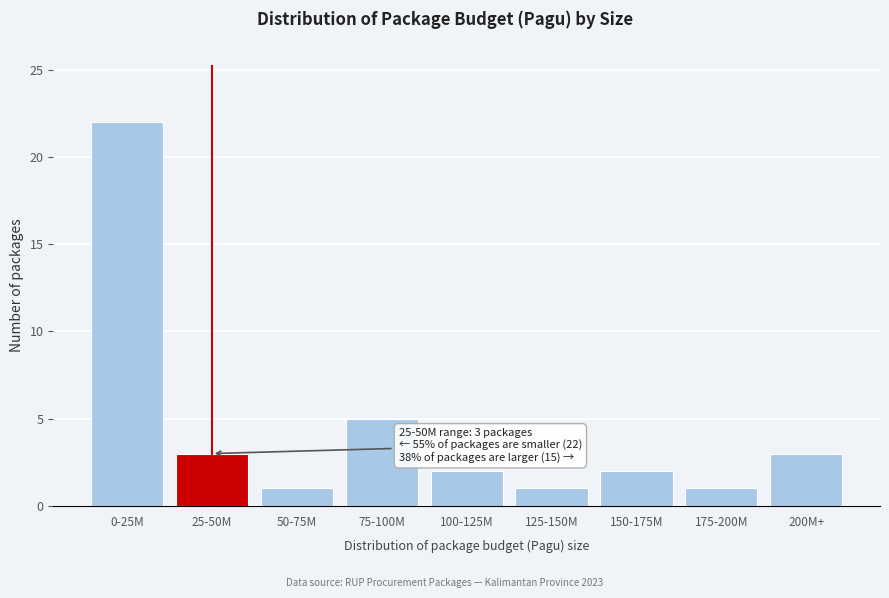

Reading left to right, list all the values displayed in this chart.

0-25M=22	25-50M=3	50-75M=1	75-100M=5	100-125M=2	125-150M=1	150-175M=2	175-200M=1	200M+=3